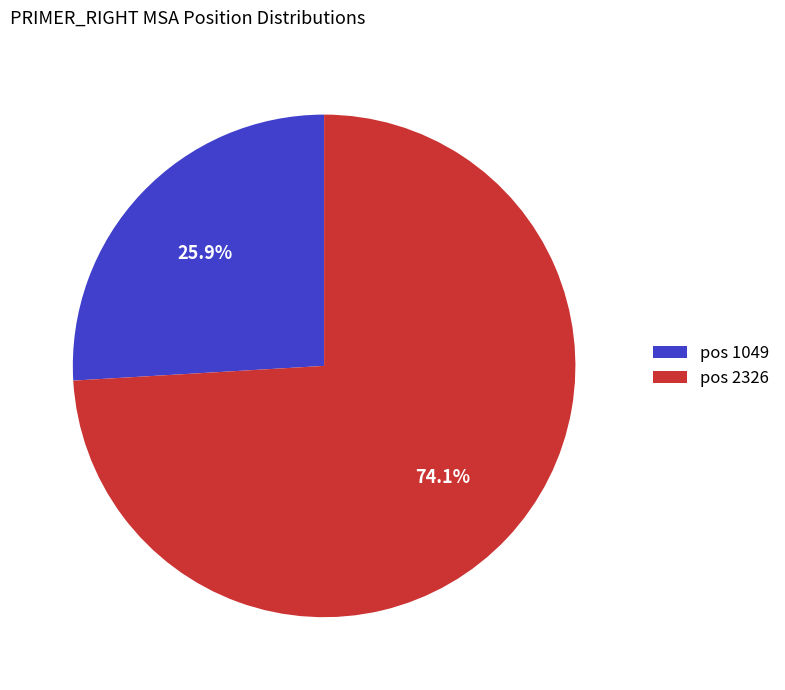

Count the number of slices in the pie.

2